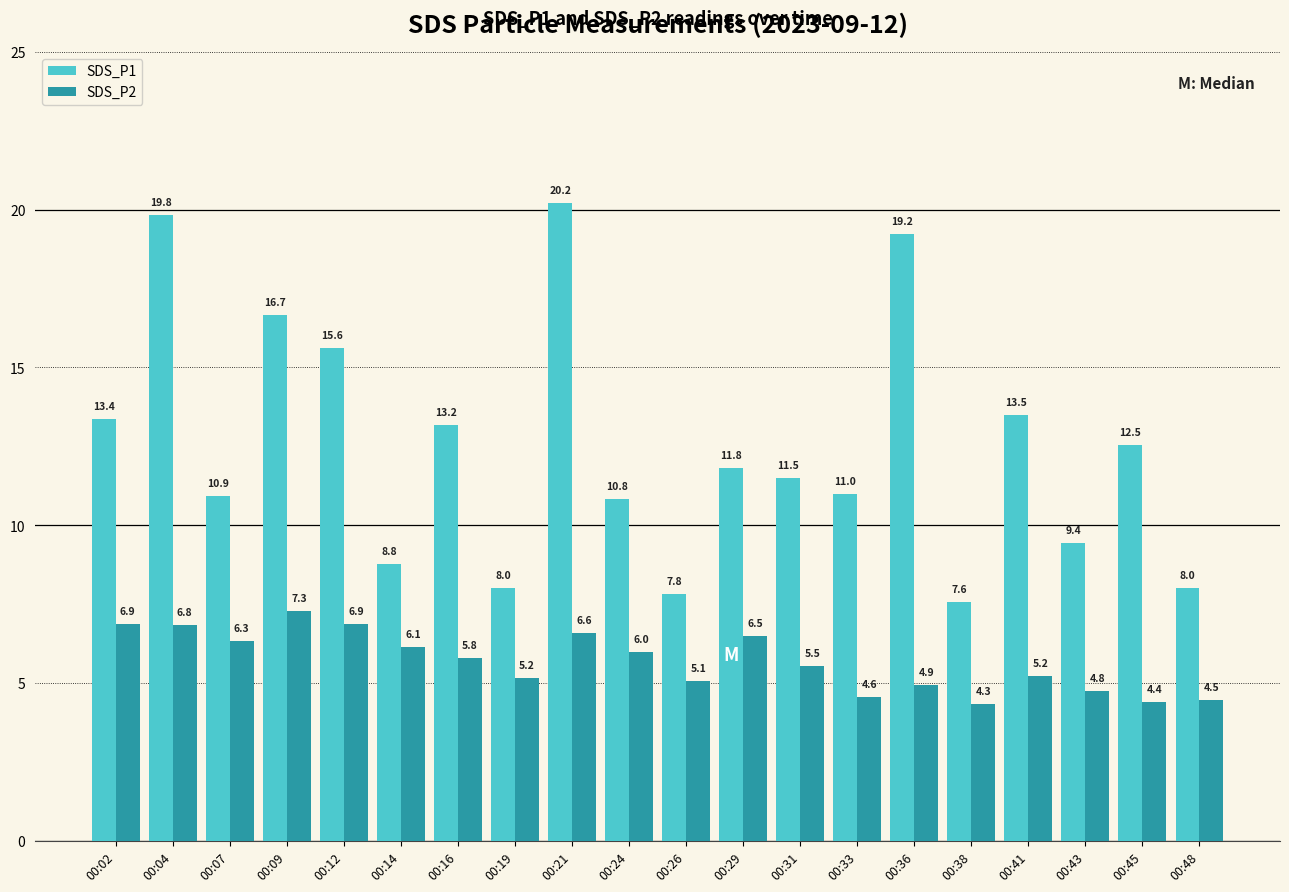

What is the total value across all series at 00:02?

20.2